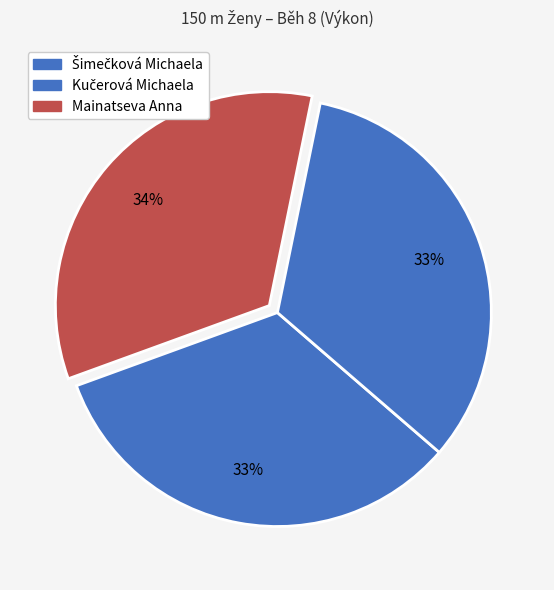

What percentage is the Šimečková Michaela slice, to the nearest percent?

33%